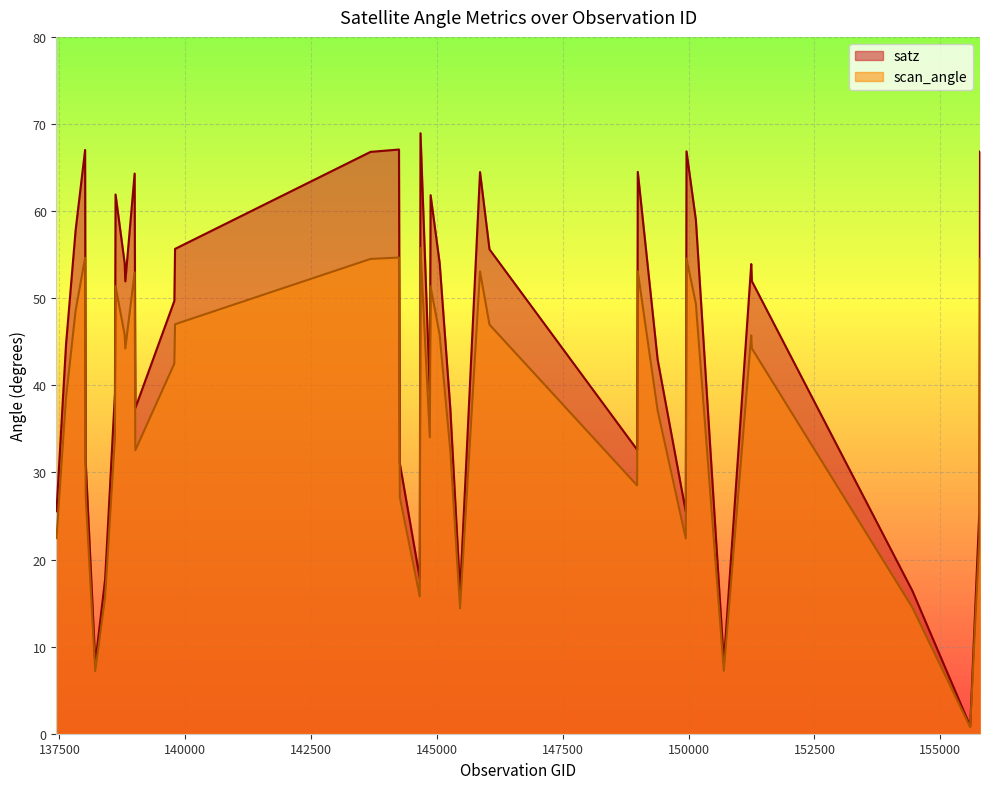

The value of satz at 148990 is 97.8. True or false?

False